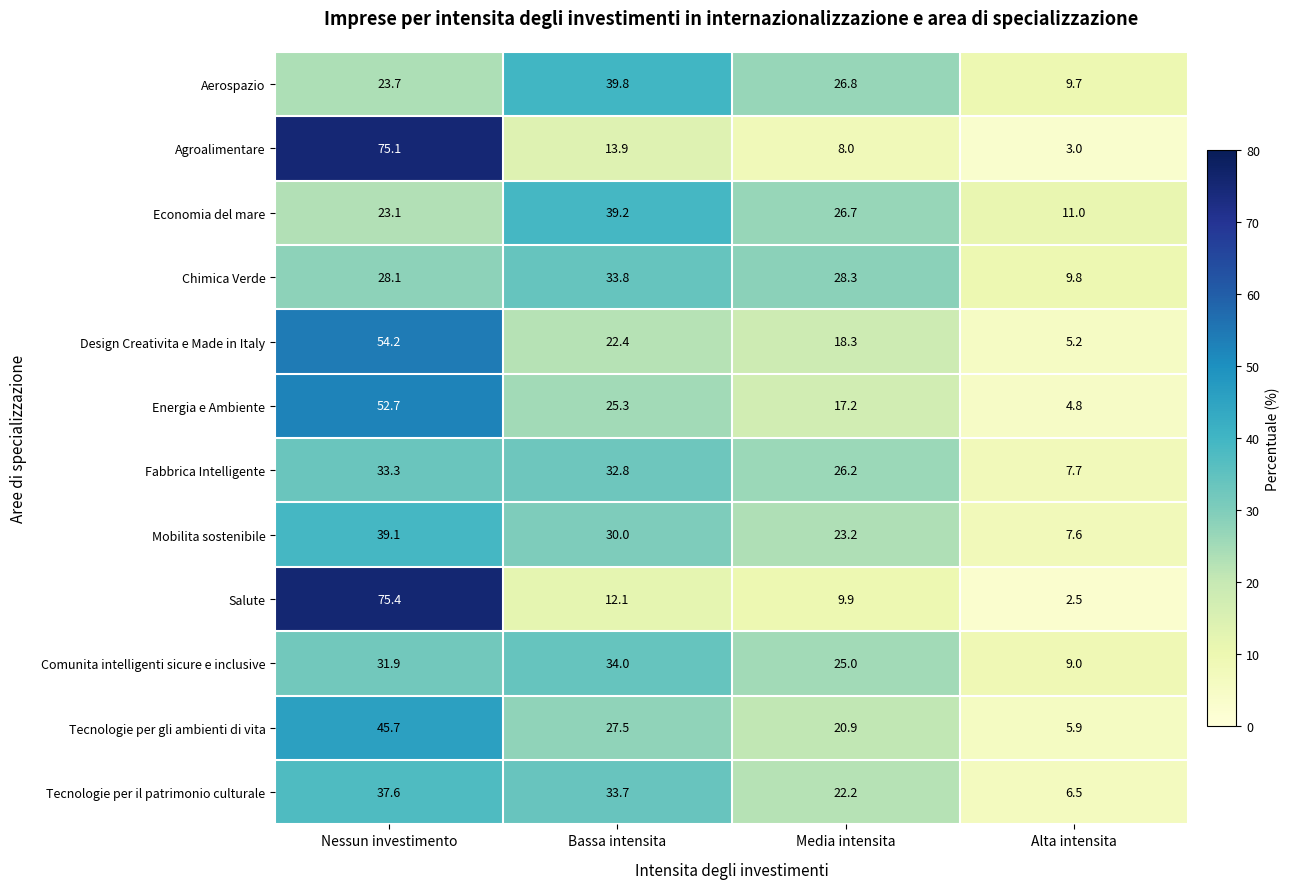

What is the spread (max minus min) of values at Nessun investimento?

52.3